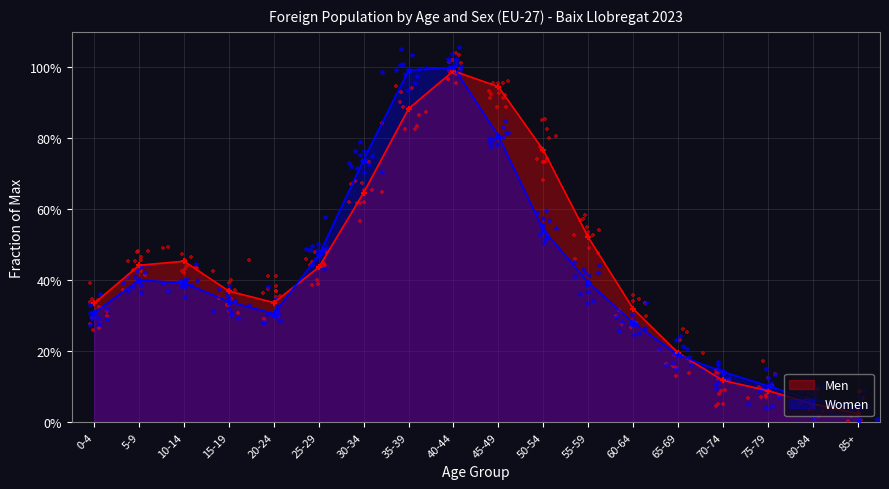

What is the total value across all series at 60-64?

60.1